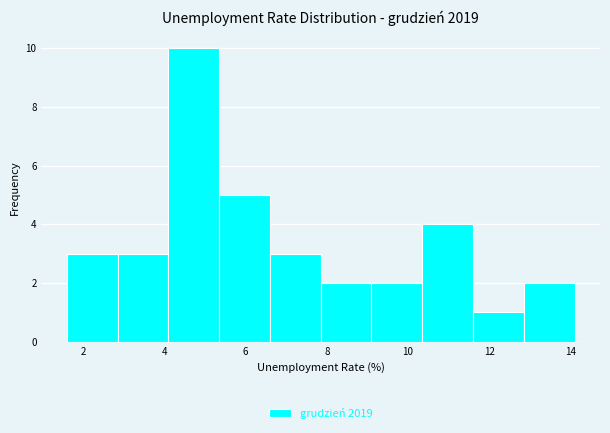

Reading left to right, transcribe this chart: for each bar, give the range it covers on the x-axis and its height. Neither the bar edges nor the heights are printed on the chart, so give them approximately, as read against the axes.

1.60 to 2.85: 3
2.85 to 4.10: 3
4.10 to 5.35: 10
5.35 to 6.60: 5
6.60 to 7.85: 3
7.85 to 9.10: 2
9.10 to 10.35: 2
10.35 to 11.60: 4
11.60 to 12.85: 1
12.85 to 14.10: 2